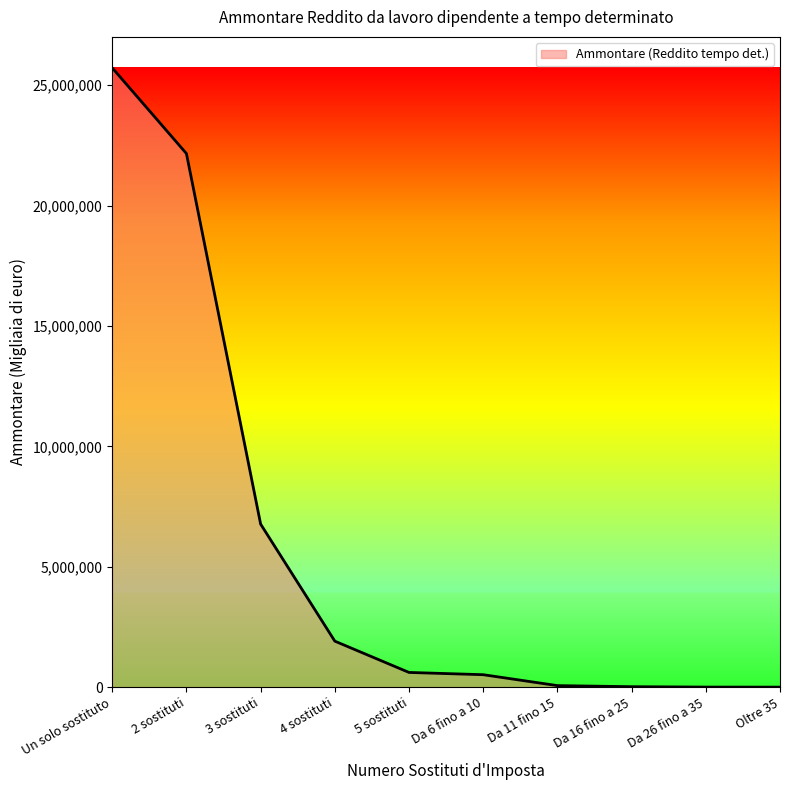

Where is the data nearest to the value 12862398?

3 sostituti